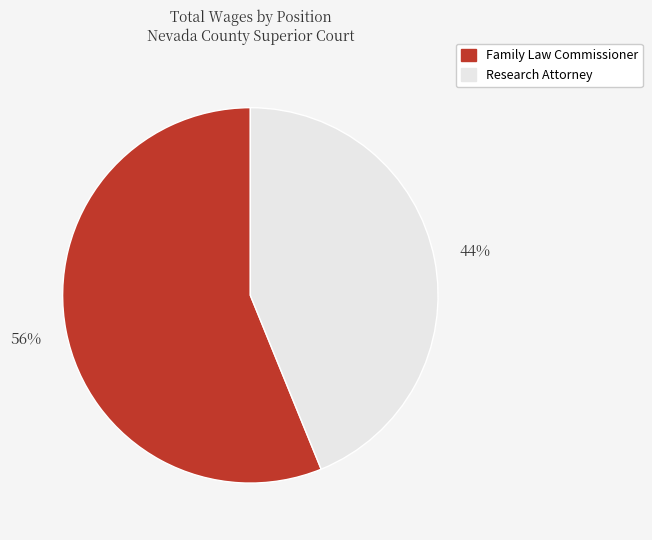

Count the number of slices in the pie.

2